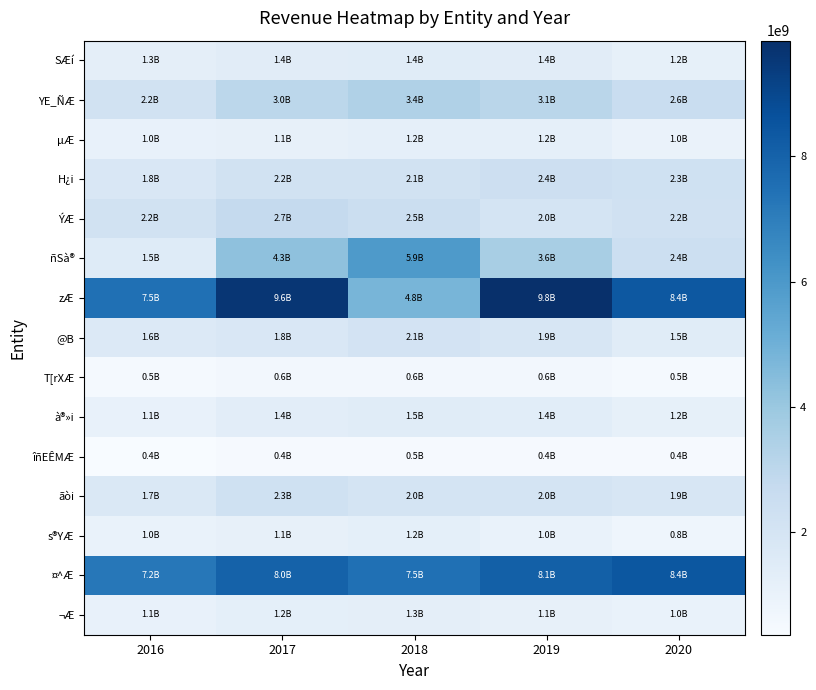

How many distinct data groups are displayed?

15